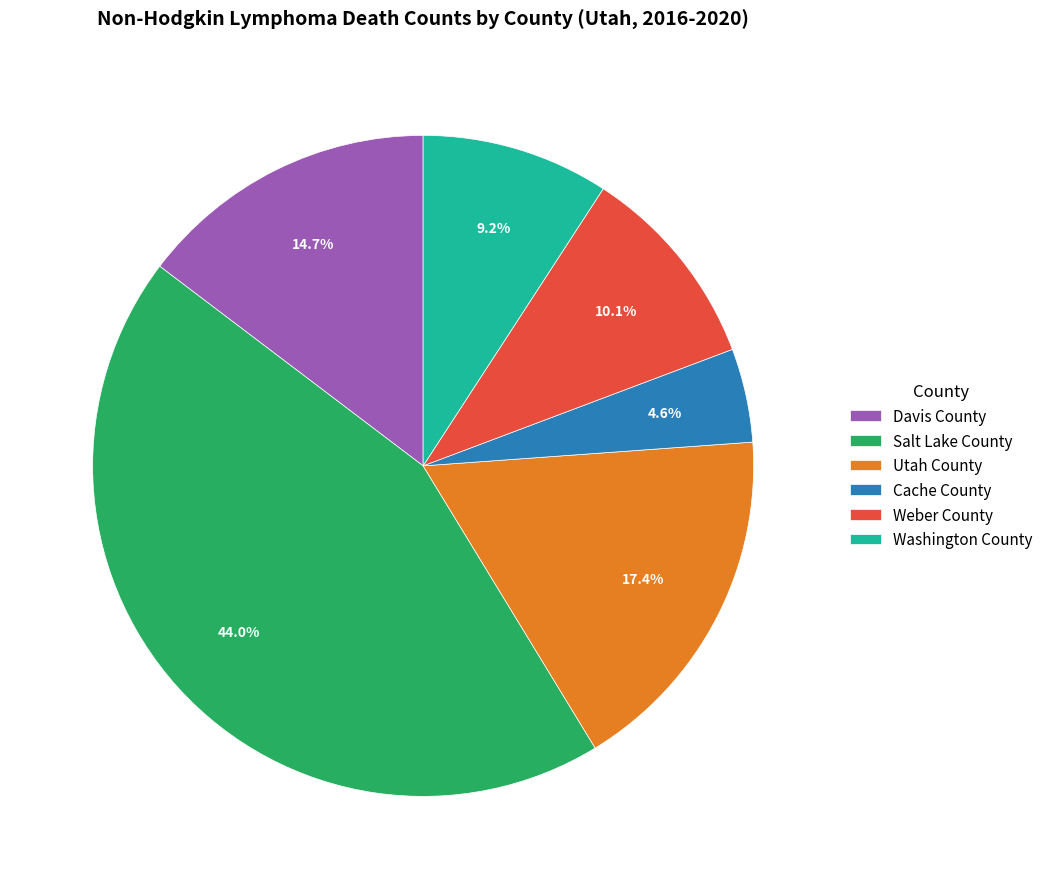

Is Utah County the majority of the pie?

No